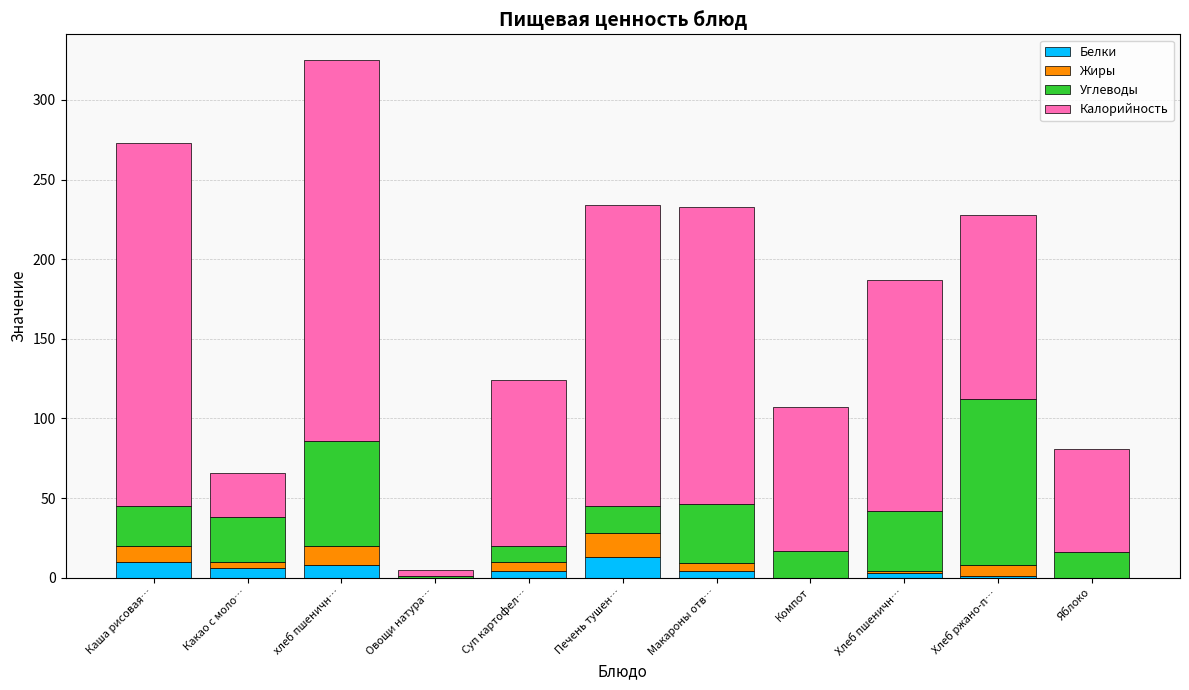

What is the average value of the Белки series?

4